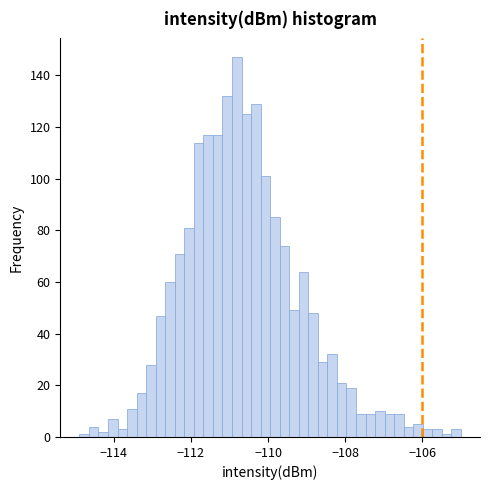

Read against the x-axis, roughly where is the centre of the tallest bar?

-110.8